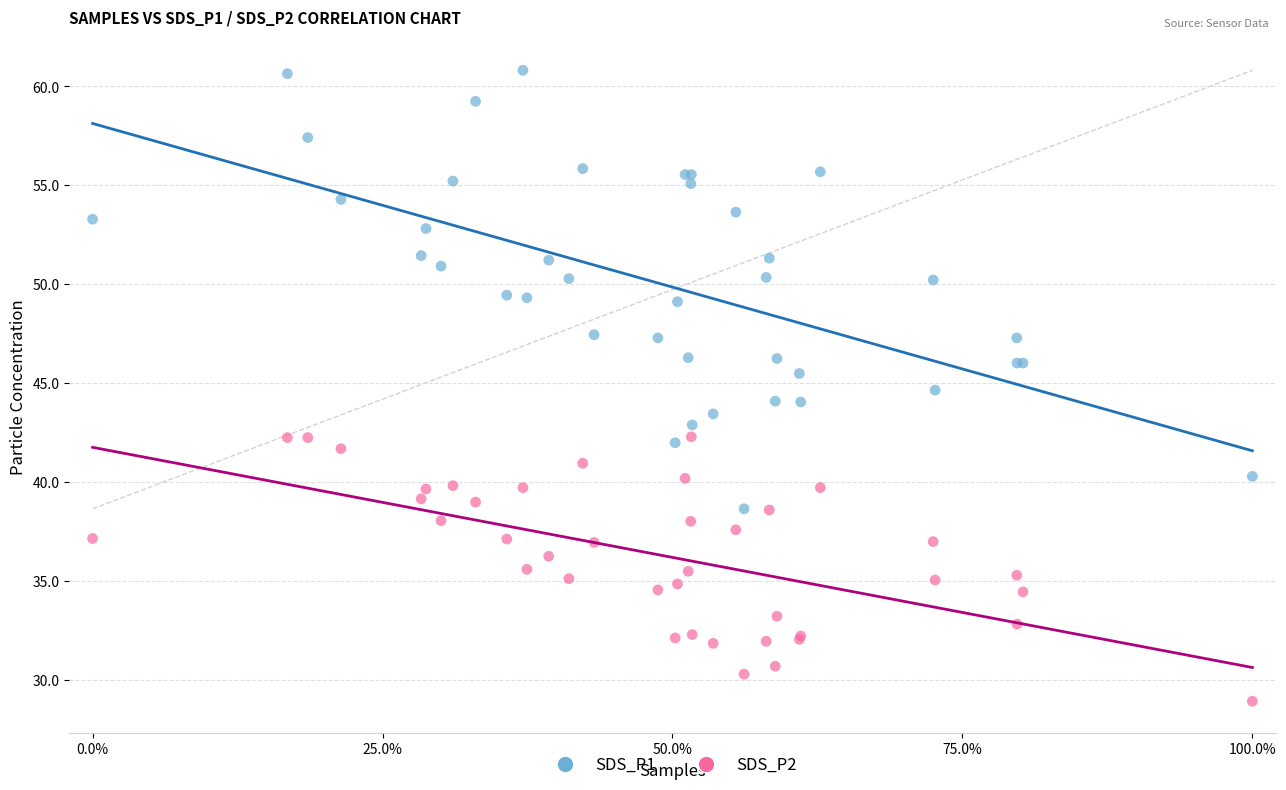

What is the X range (max minus min) for the scatter plot?

100.0